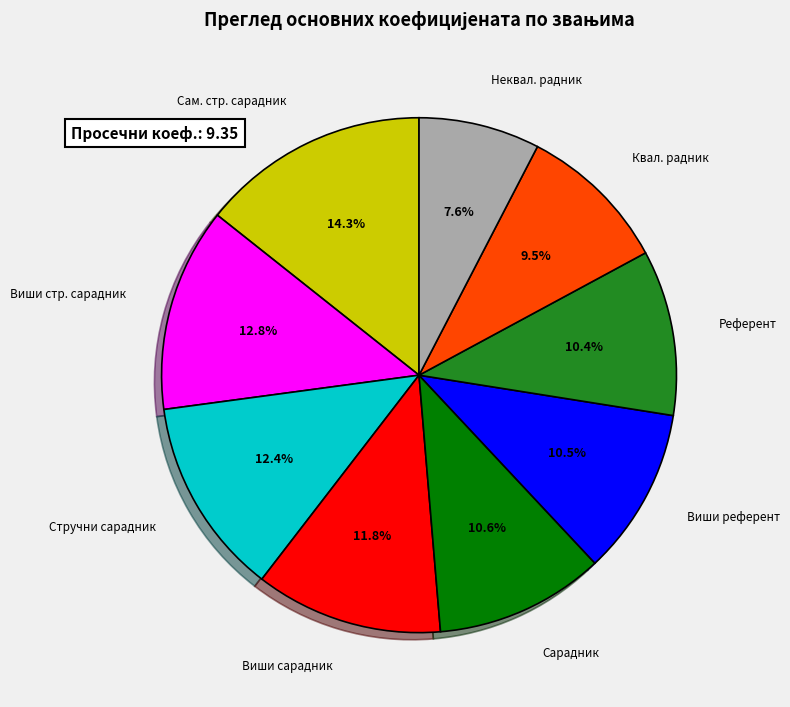

Which category has the biggest portion of the pie?

Сам. стр. сарадник